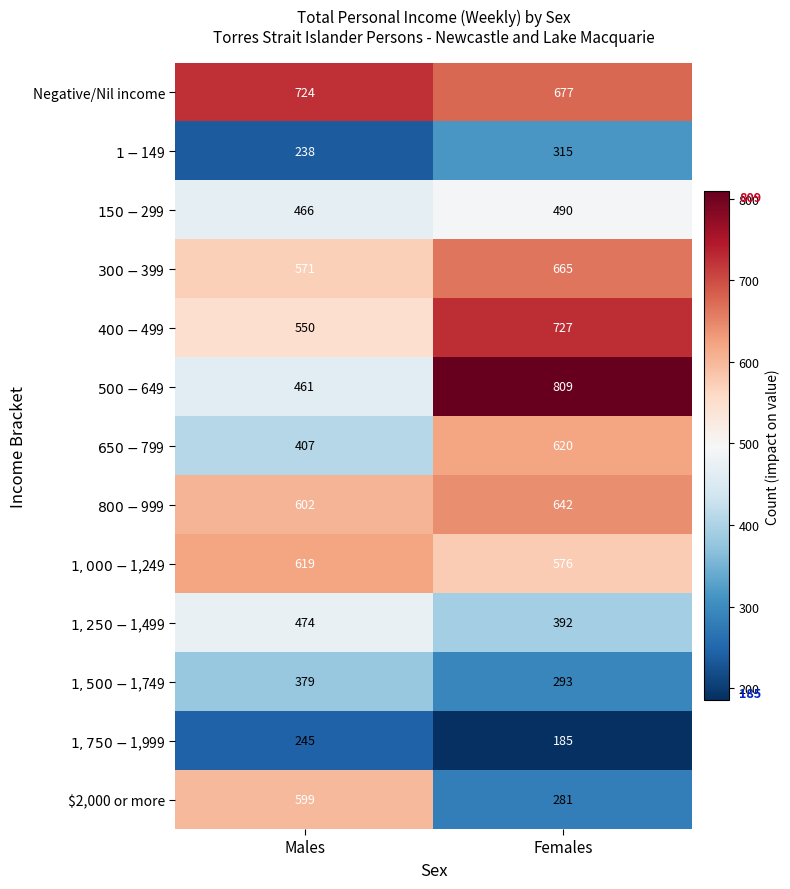

Which label corresponds to the smallest value in the chart?

Females